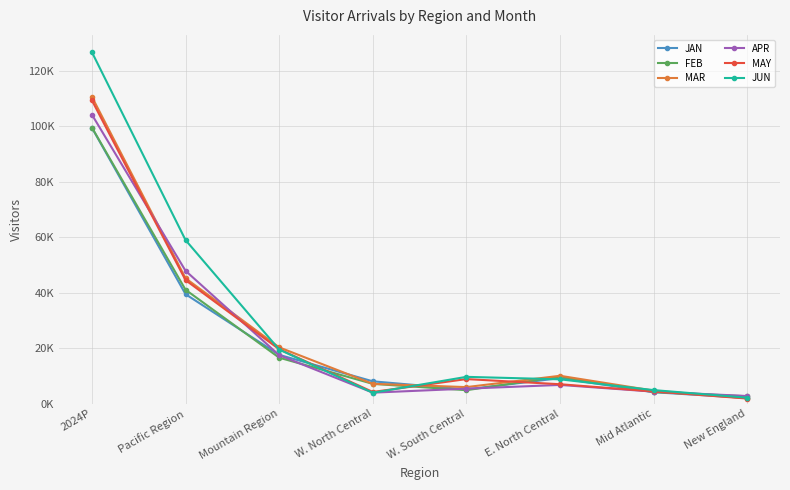

True or false: JUN and FEB cross at least once.

True